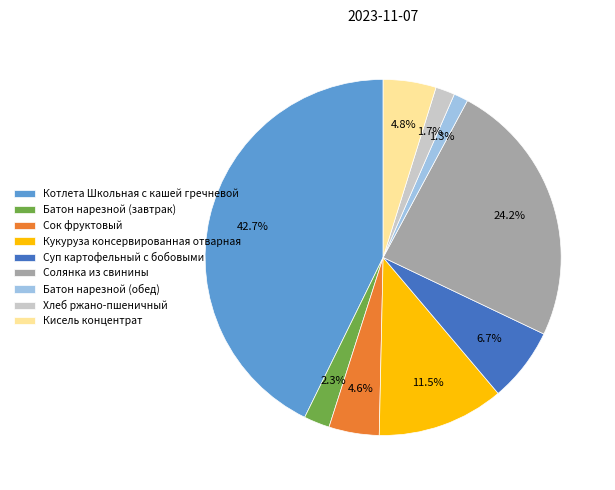

What percentage is the Солянка из свинины slice, to the nearest percent?

24%